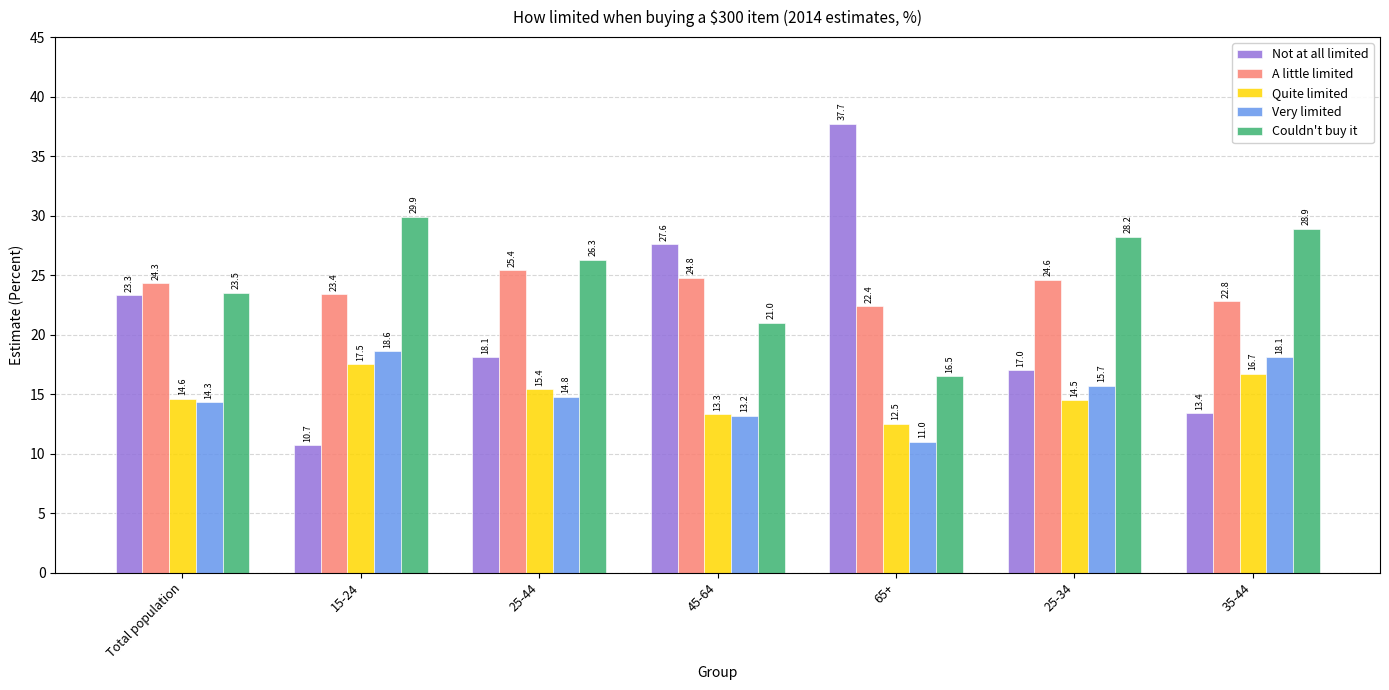

How many values in the A little limited series are below 24?

3